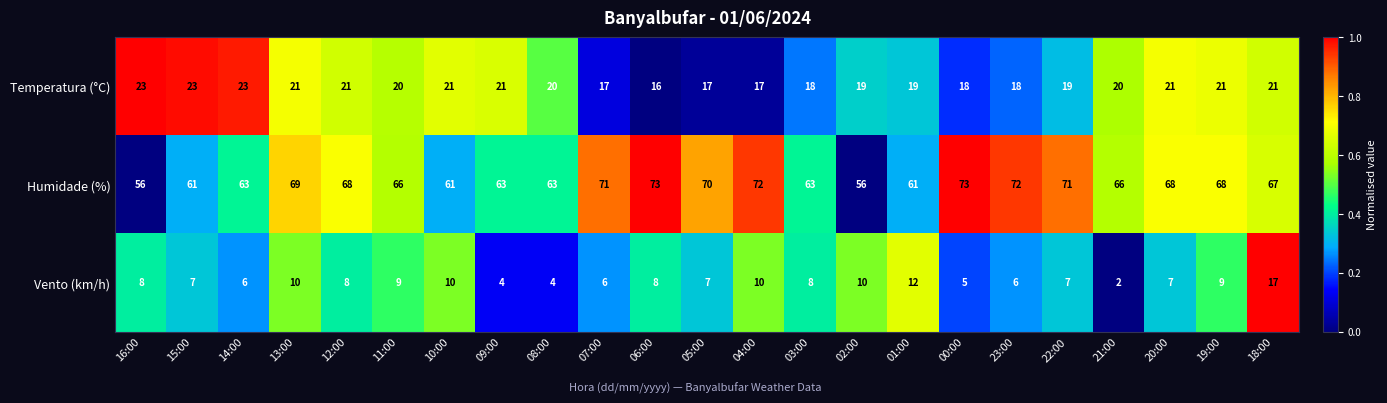

What is the average value of the Humidade (%) series?

66